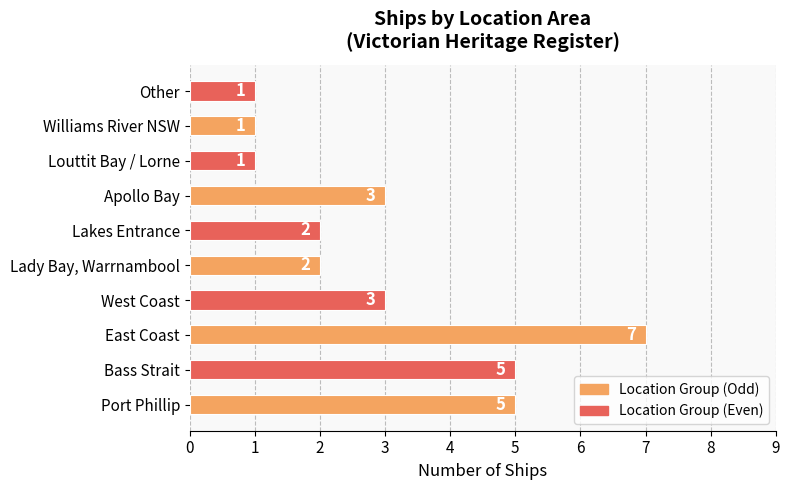

What is the minimum value shown in the chart?

1